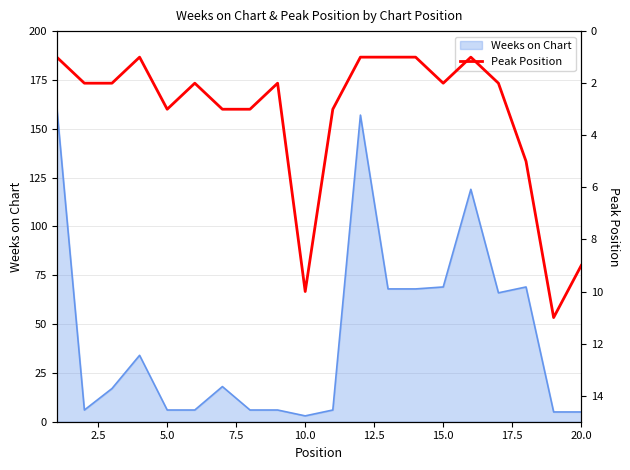

What is the maximum value for Weeks on Chart?

161